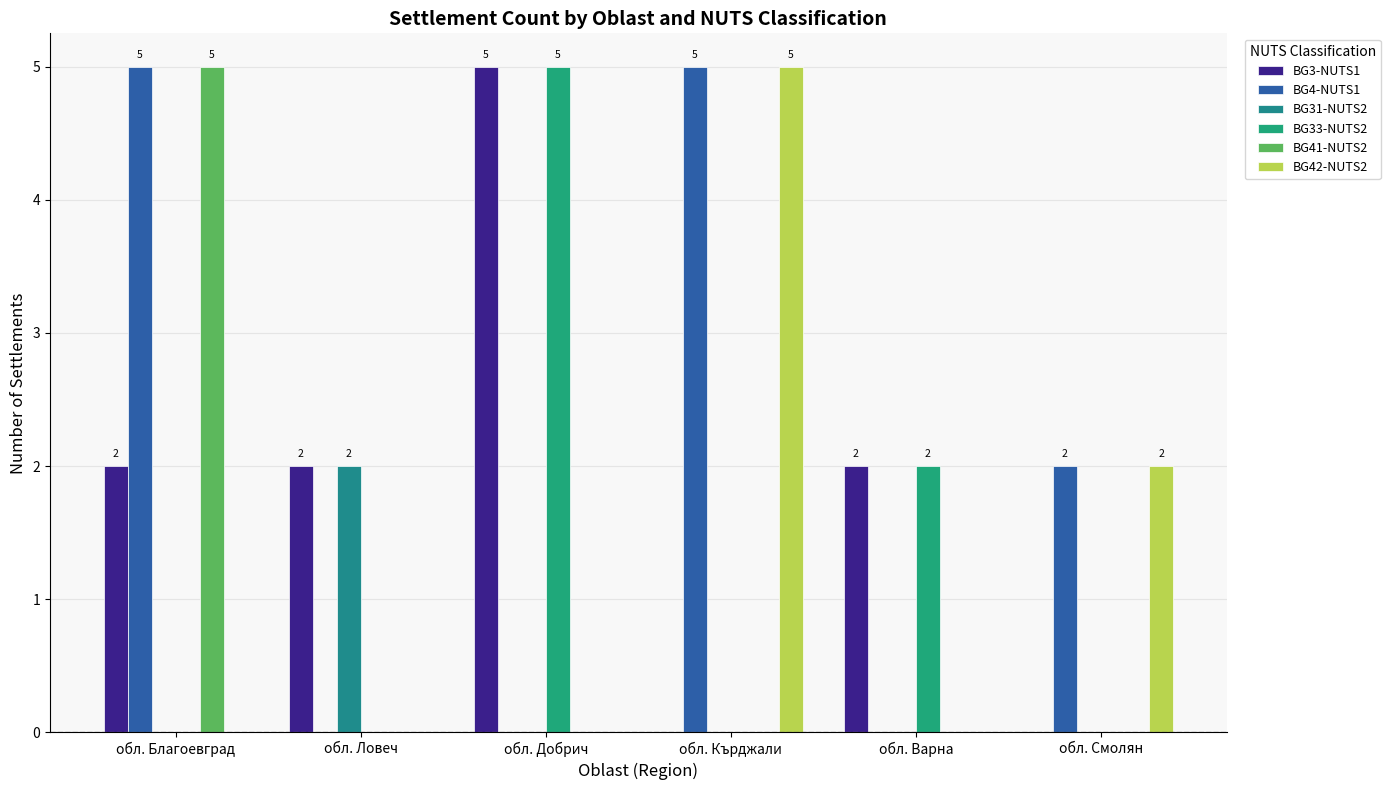

The value of BG3-NUTS1 at обл. Варна is 1. True or false?

False